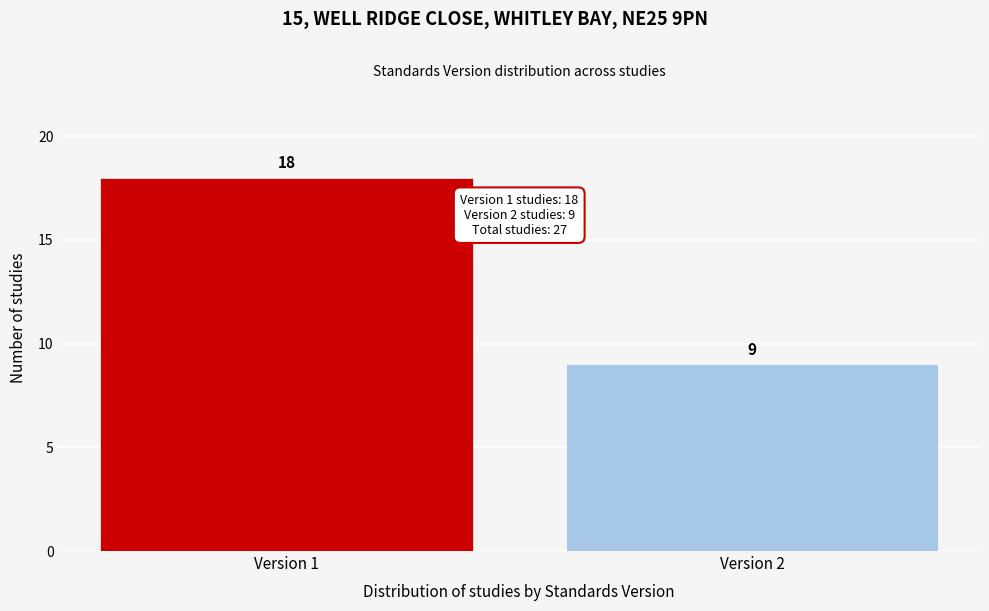

Reading left to right, extract all data points from this chart.

18	9